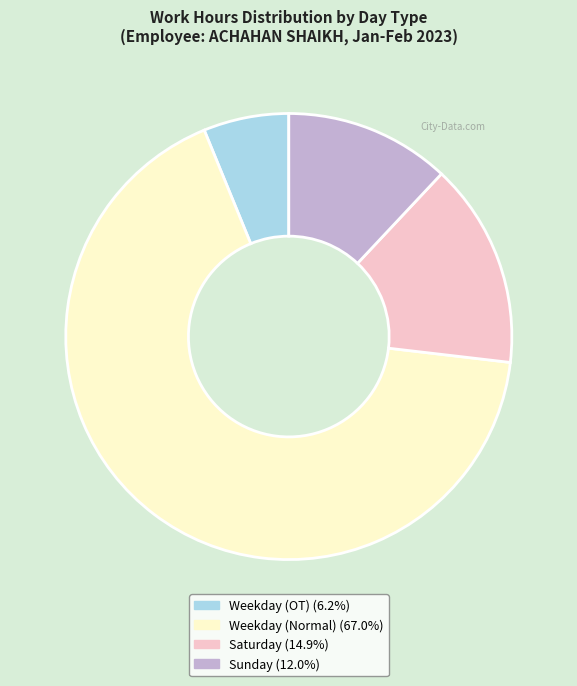

How many segments does this pie chart have?

4